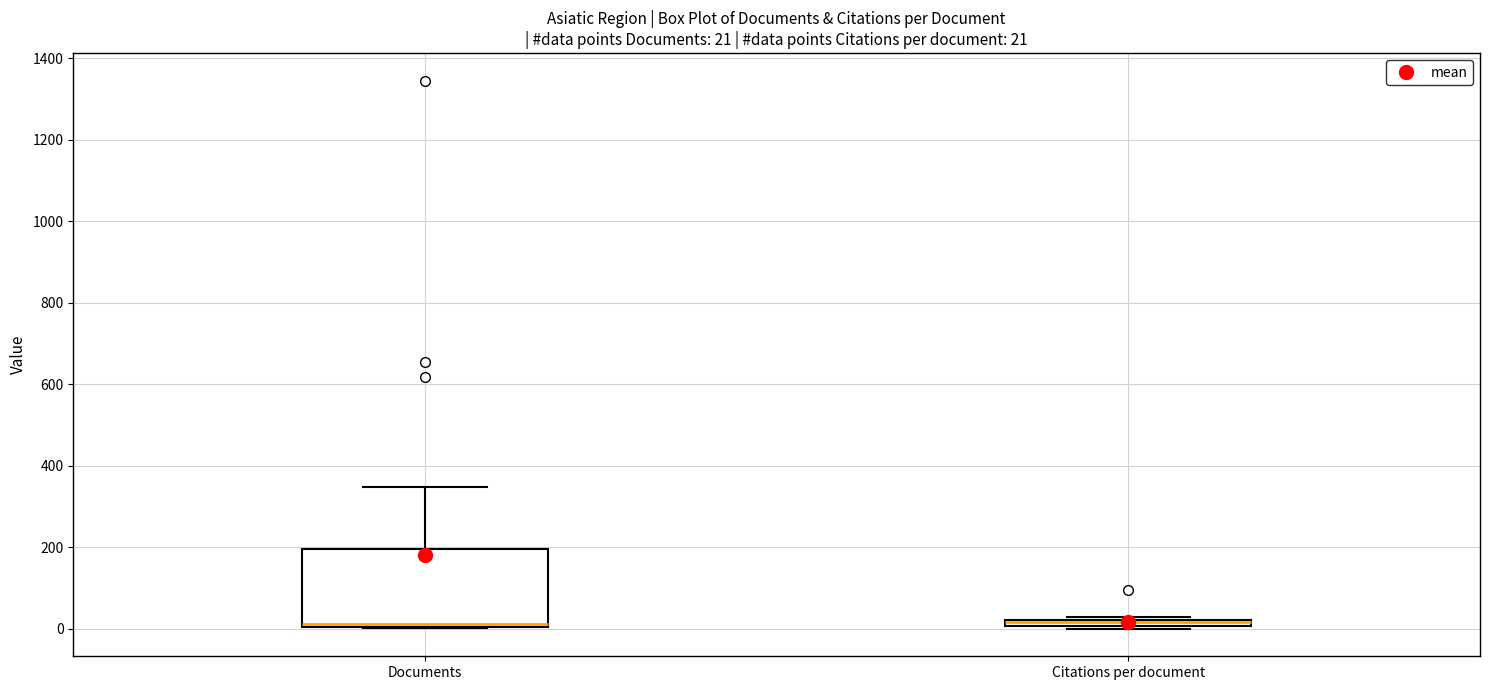

Comparing the boxes themselves (not the whiskers), which one is the tallest?

Documents